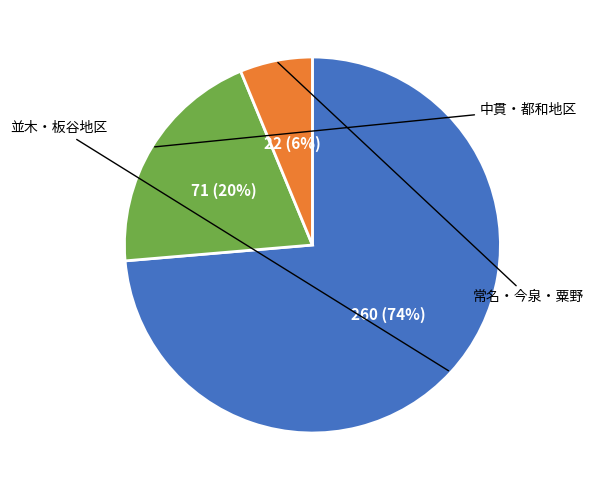

Is there any slice that represents more than half of the pie?

Yes